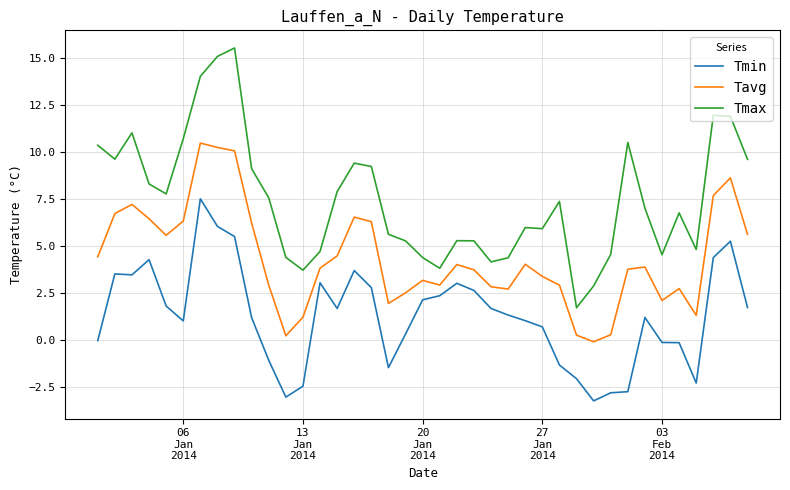

What is the difference between the maximum and minimum values in the Tmin series?

10.8